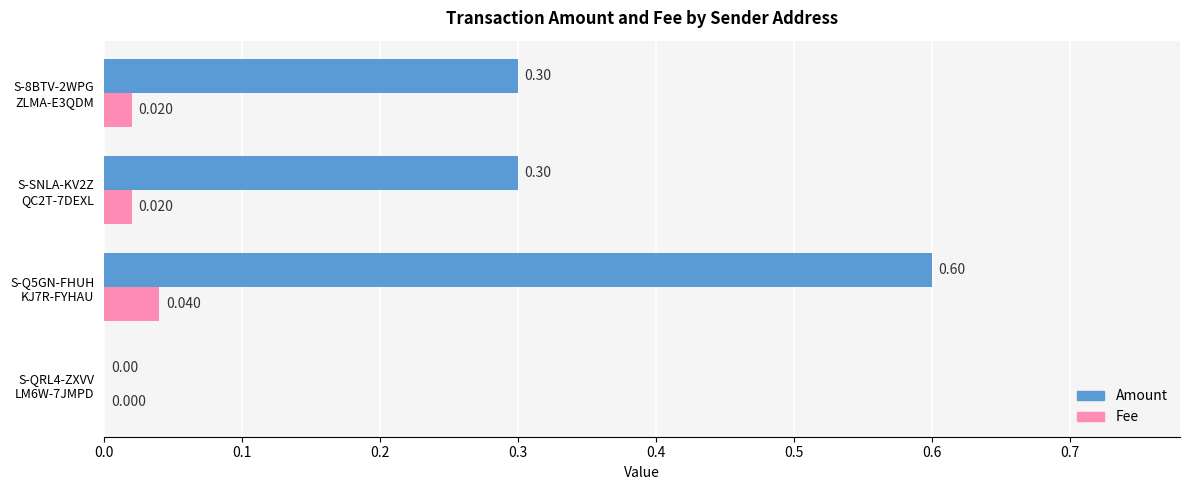

Which series has the largest total across all categories?

Amount